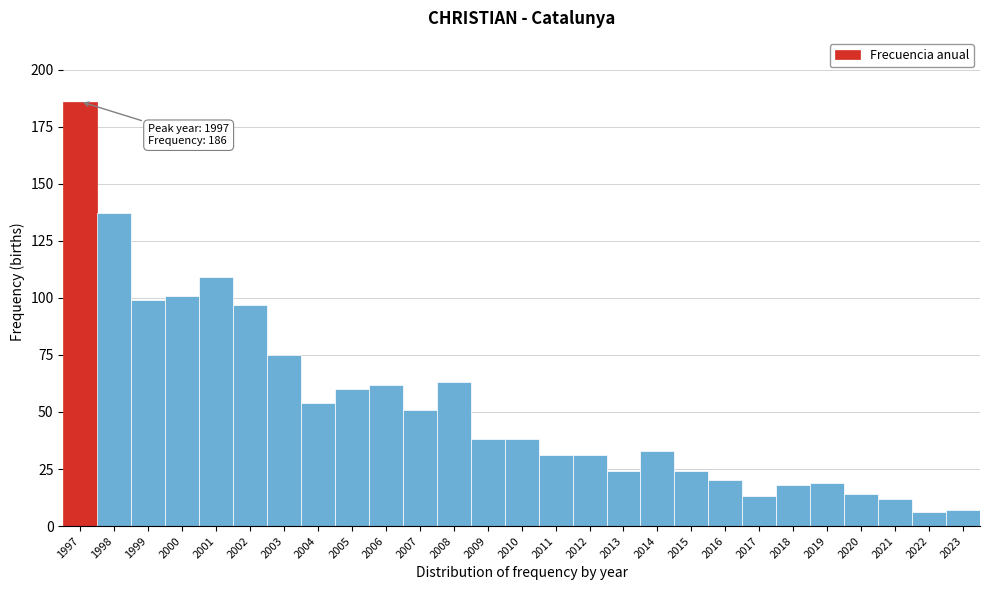

Reading left to right, list all the values displayed in this chart.

1997=186	1998=137	1999=99	2000=101	2001=109	2002=97	2003=75	2004=54	2005=60	2006=62	2007=51	2008=63	2009=38	2010=38	2011=31	2012=31	2013=24	2014=33	2015=24	2016=20	2017=13	2018=18	2019=19	2020=14	2021=12	2022=6	2023=7